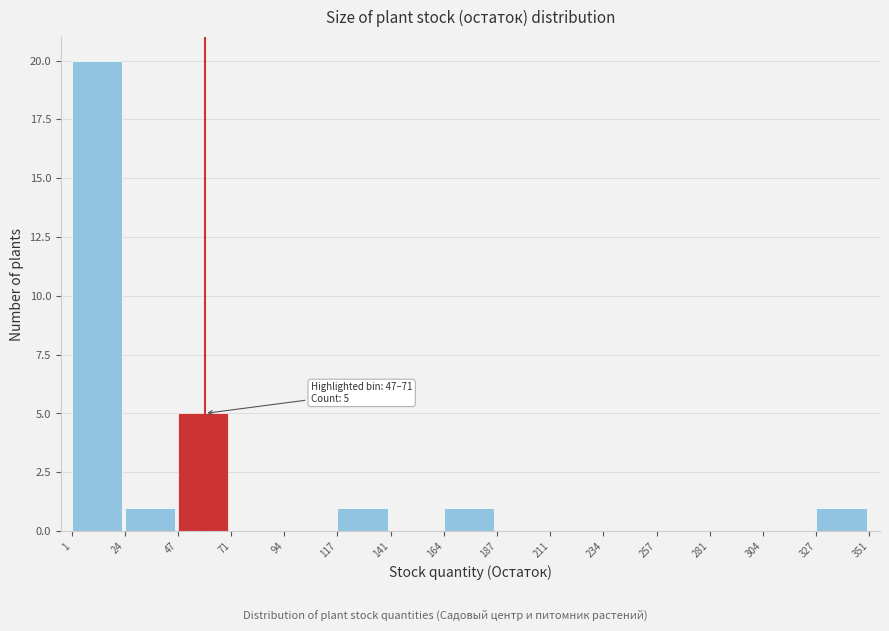

Which range on the x-axis has the tallest bar?

1 to 24